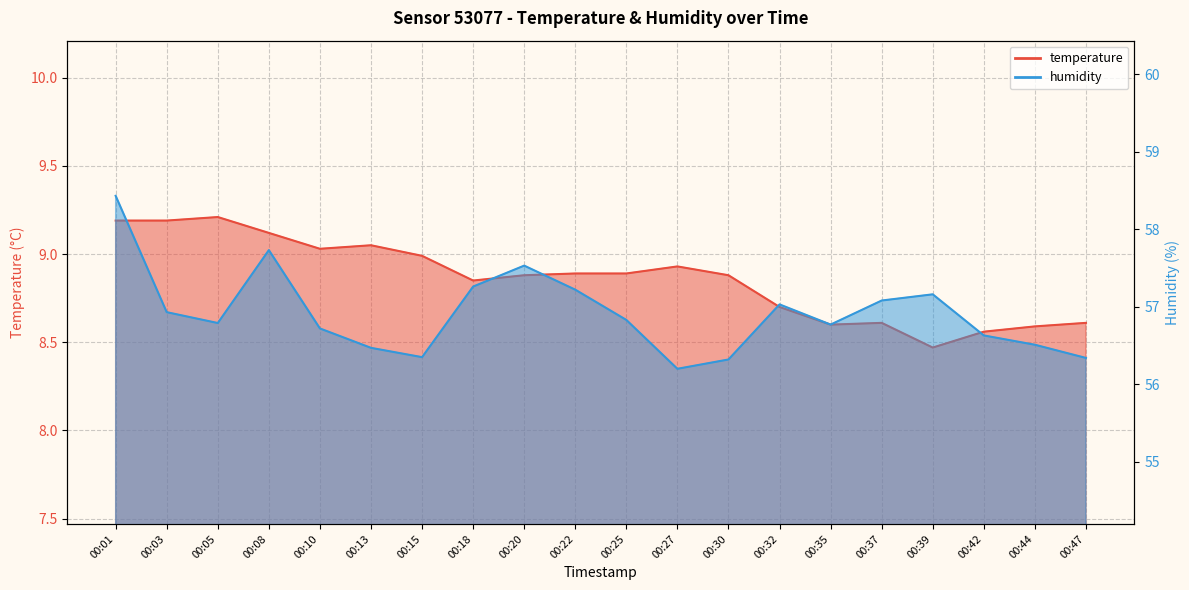

How many interior local valleys does the humidity series have?

4